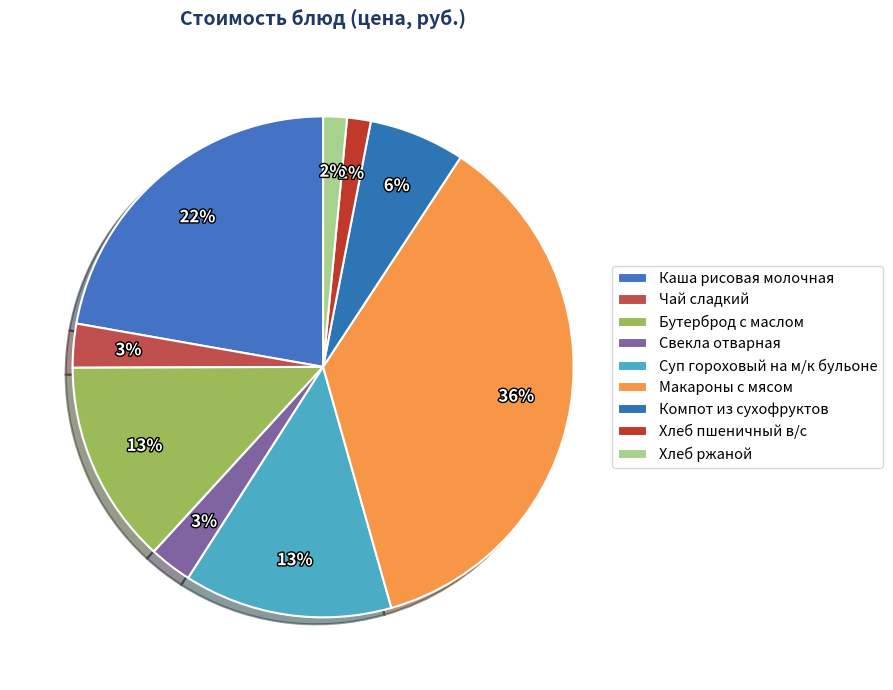

How many segments does this pie chart have?

9